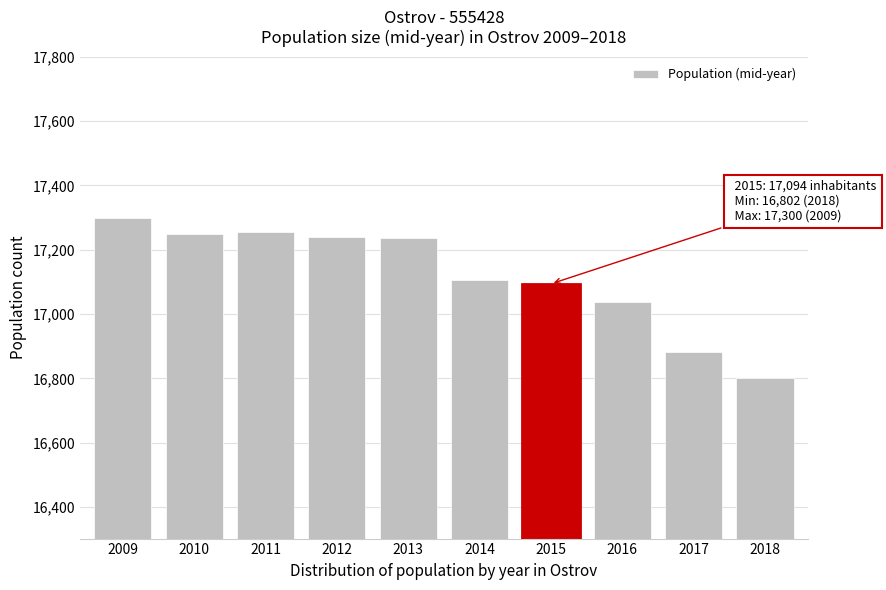

What is the value of the 10th bar from the left?

16802